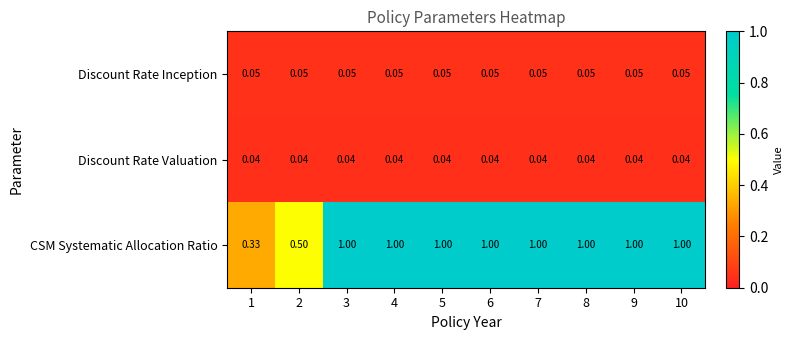

What is the total value across all series at 5?

1.1